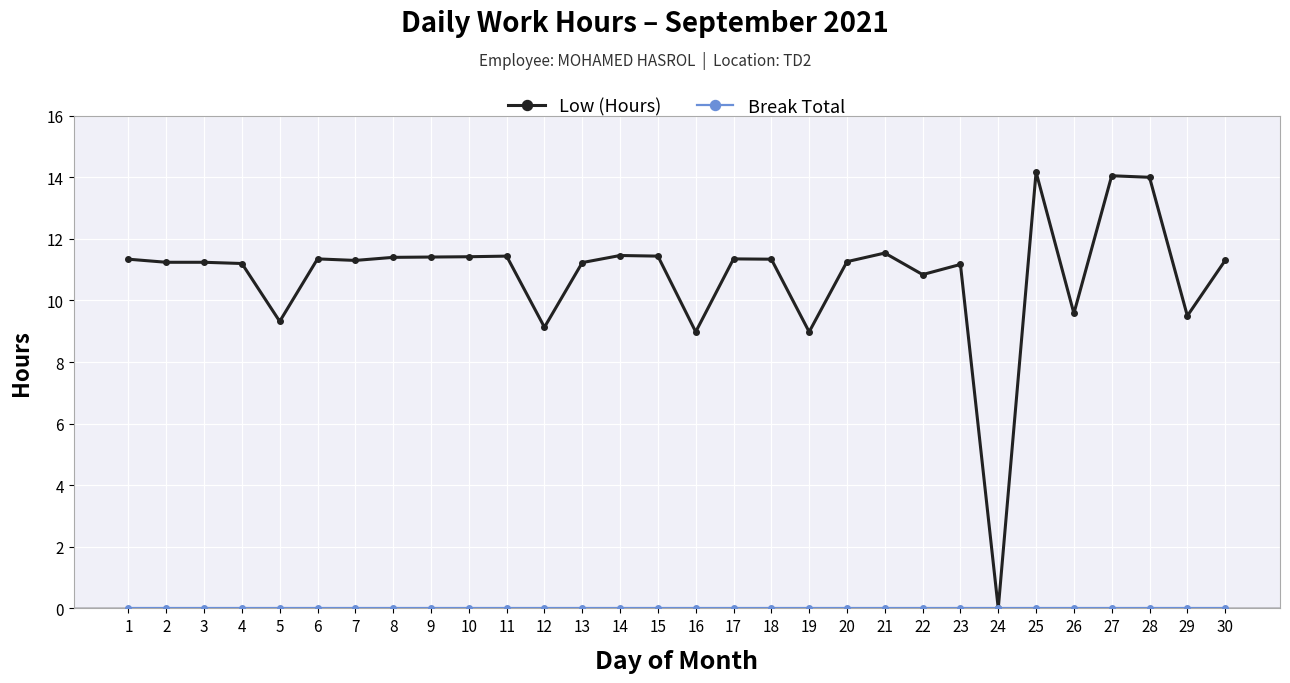

The value of Low (Hours) at 4 is 11.2. True or false?

True